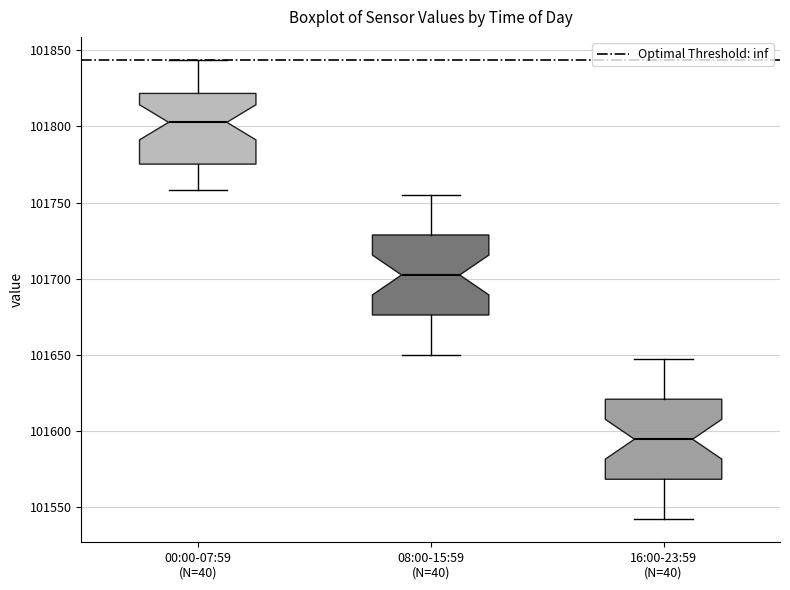

Where is the lower edge of the box for 16:00-23:59 (N=40) on the y-axis? The values are not printed on the chart, so give them approximately, as read against the axis.

101570